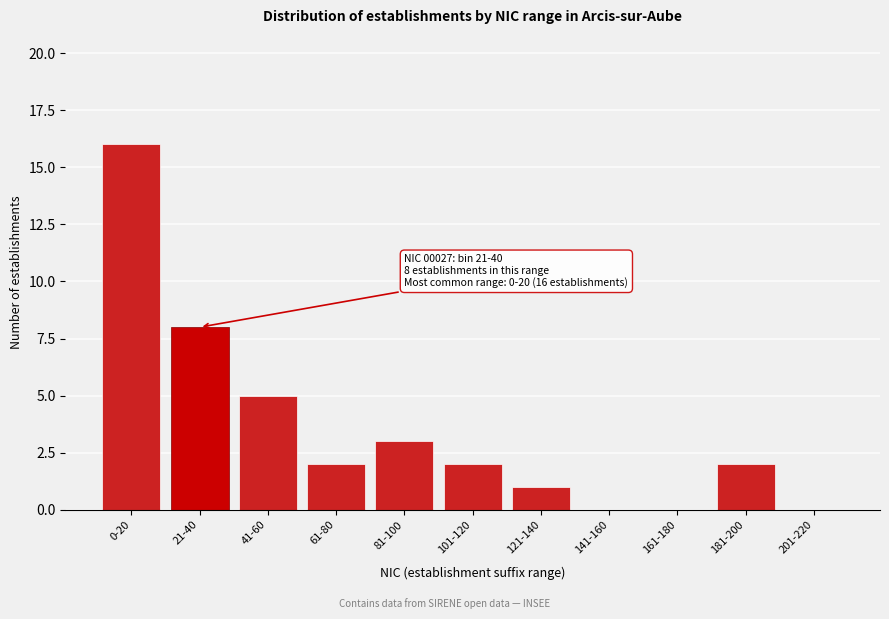

Reading right to left, extract all data points from this chart.

201-220=0	181-200=2	161-180=0	141-160=0	121-140=1	101-120=2	81-100=3	61-80=2	41-60=5	21-40=8	0-20=16